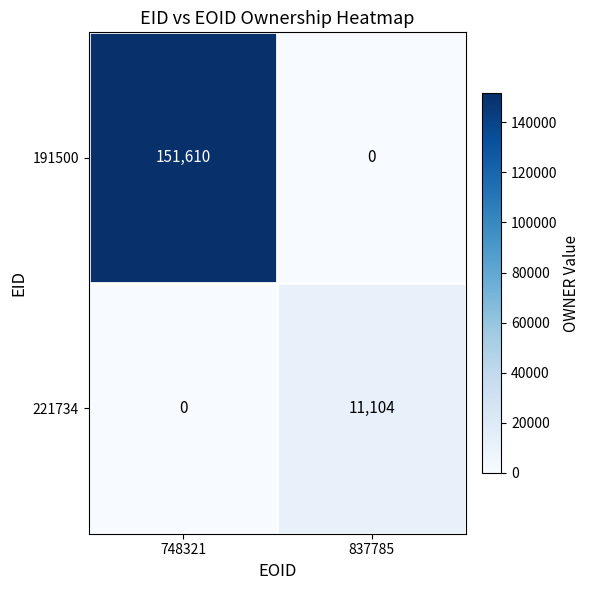

What value does the 191500 series have at 748321, to the nearest 50?

151600